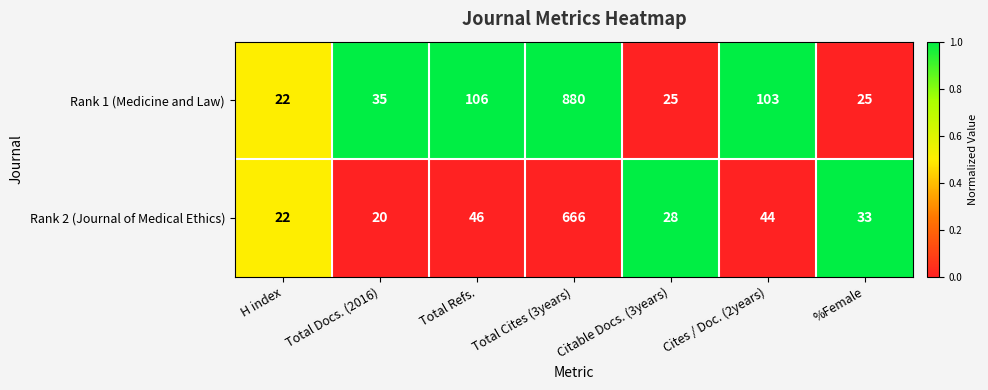

Where does the Rank 2 (Journal of Medical Ethics) series first go above 33?

Total Refs.